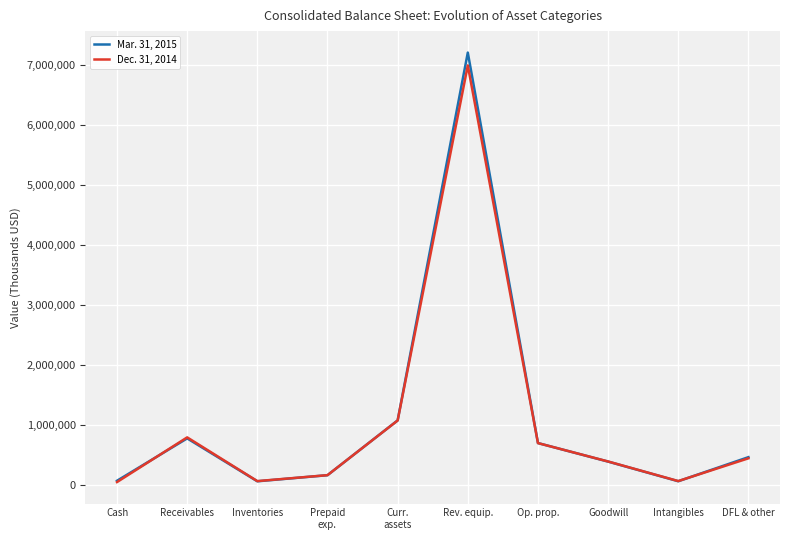

How many lines are shown in the chart?

2